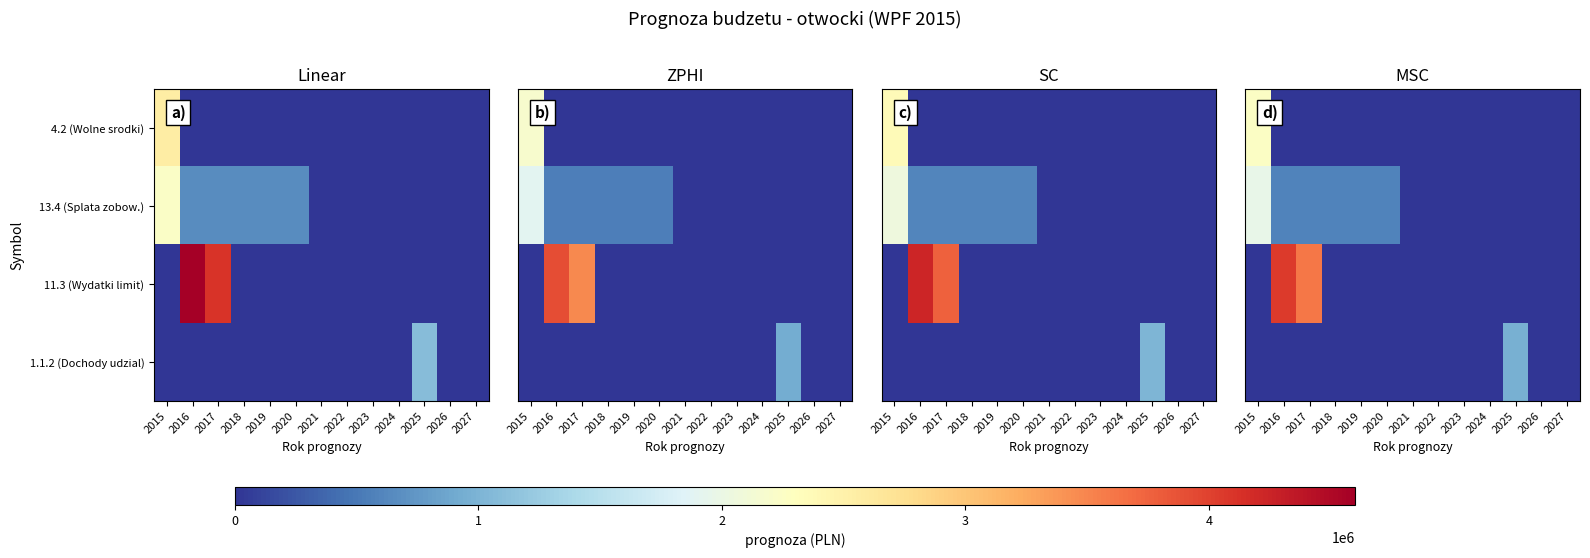

Which category has the highest value in the 1.1.2 (Dochody udzial) series?

2025